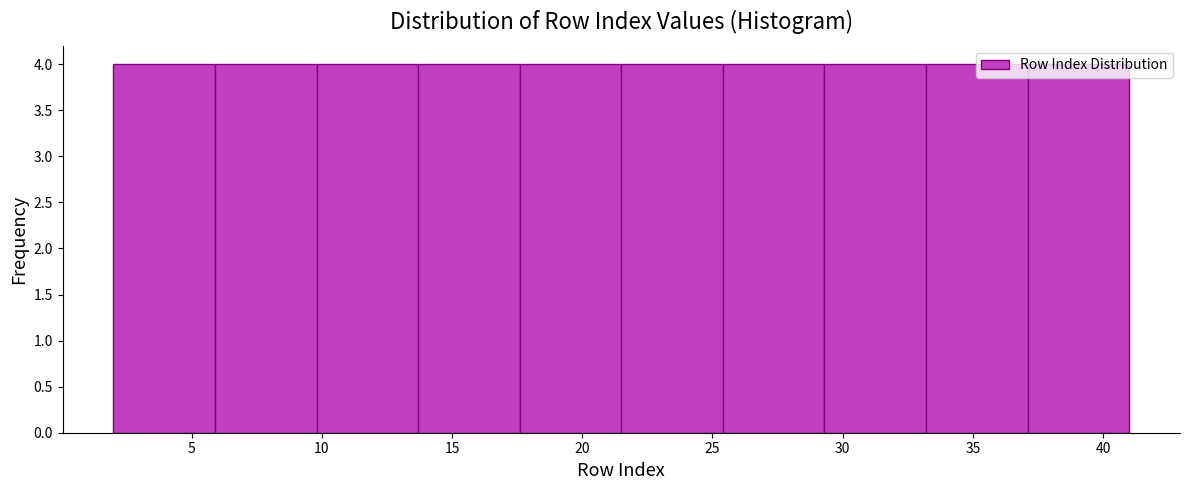

Reading left to right, list every bar in this chart as the range it spans on the x-axis followed by its height. Neither the bar edges nor the heights are printed on the chart, so give them approximately, as read against the axes.

2.0 to 5.9: 4
5.9 to 9.8: 4
9.8 to 13.7: 4
13.7 to 17.6: 4
17.6 to 21.5: 4
21.5 to 25.4: 4
25.4 to 29.3: 4
29.3 to 33.2: 4
33.2 to 37.1: 4
37.1 to 41.0: 4